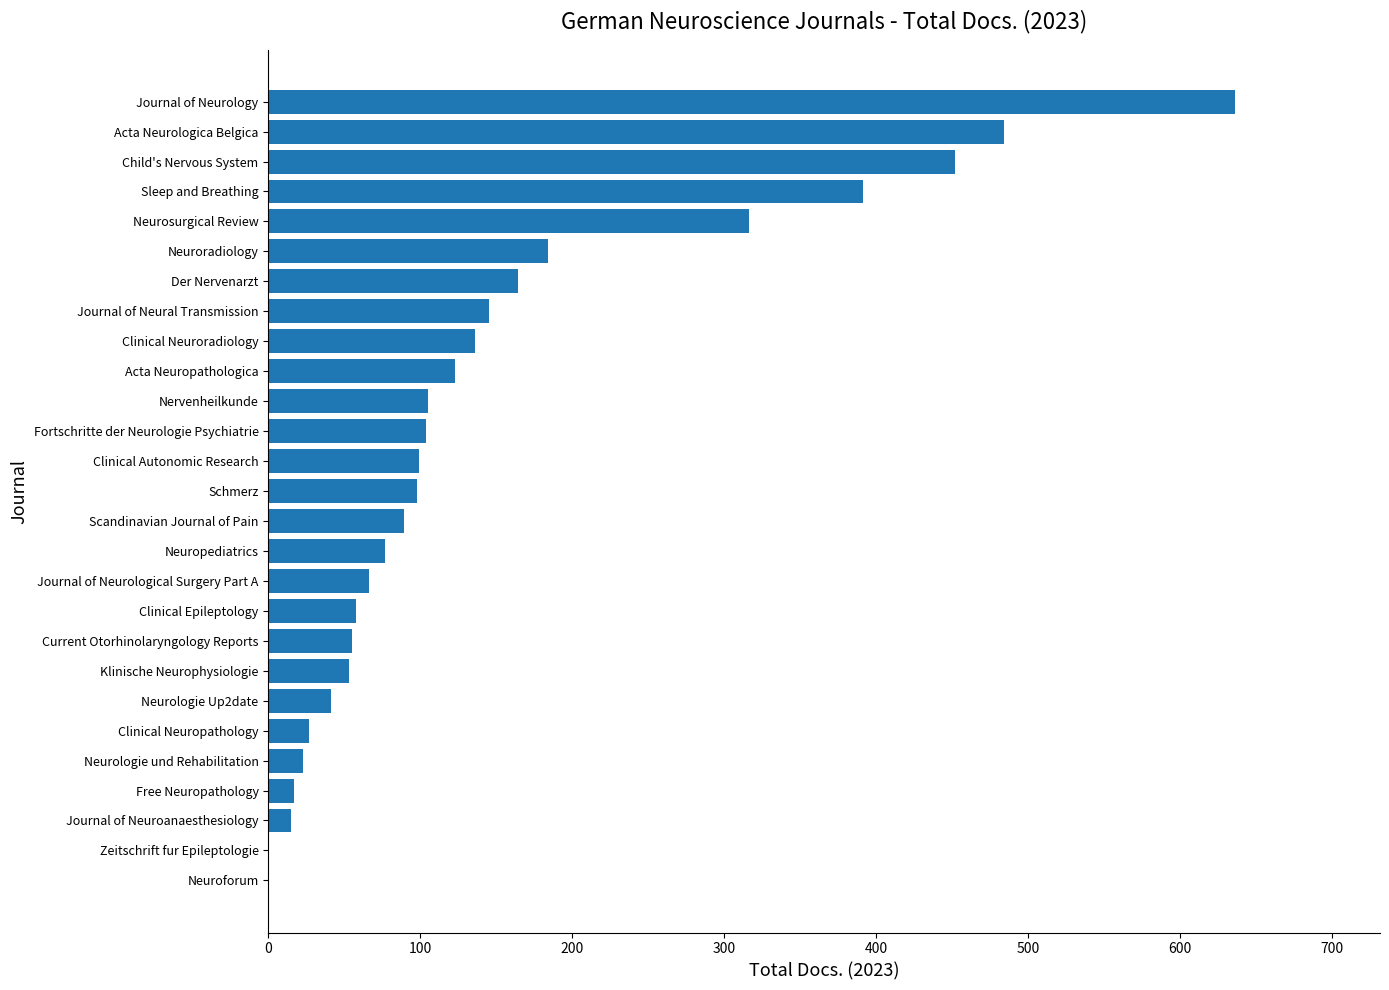

How many data points does each series have?

27